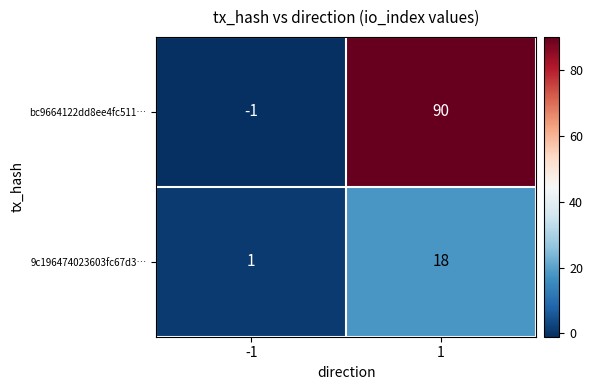

Rank the series by their maximum value, from lowest to highest.

9c196474023603fc67d3…, bc9664122dd8ee4fc511…